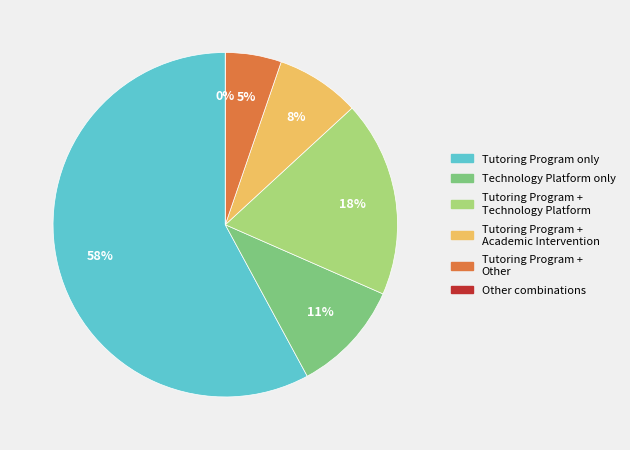

Which category has the biggest portion of the pie?

Tutoring Program